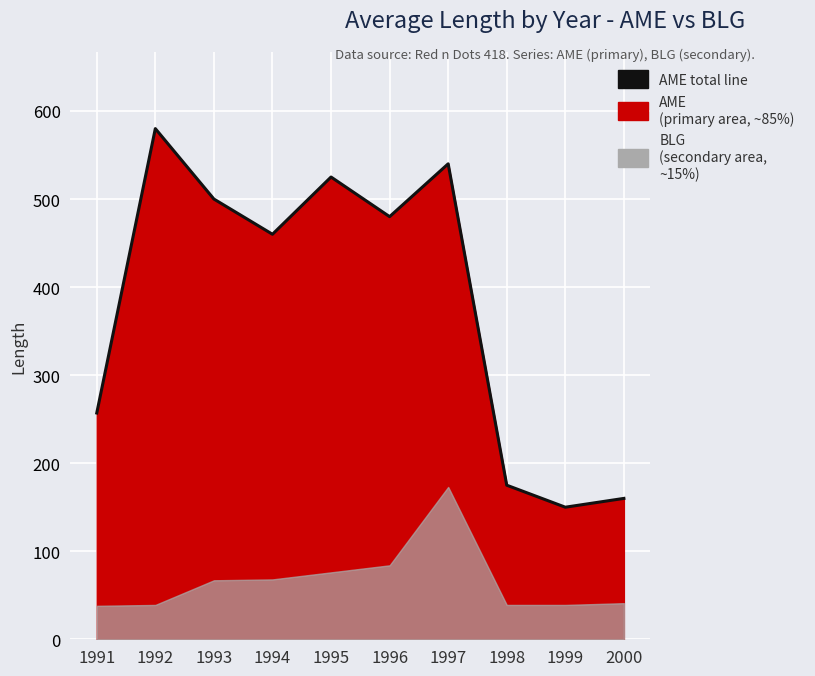

What is the maximum value shown in the chart?

580